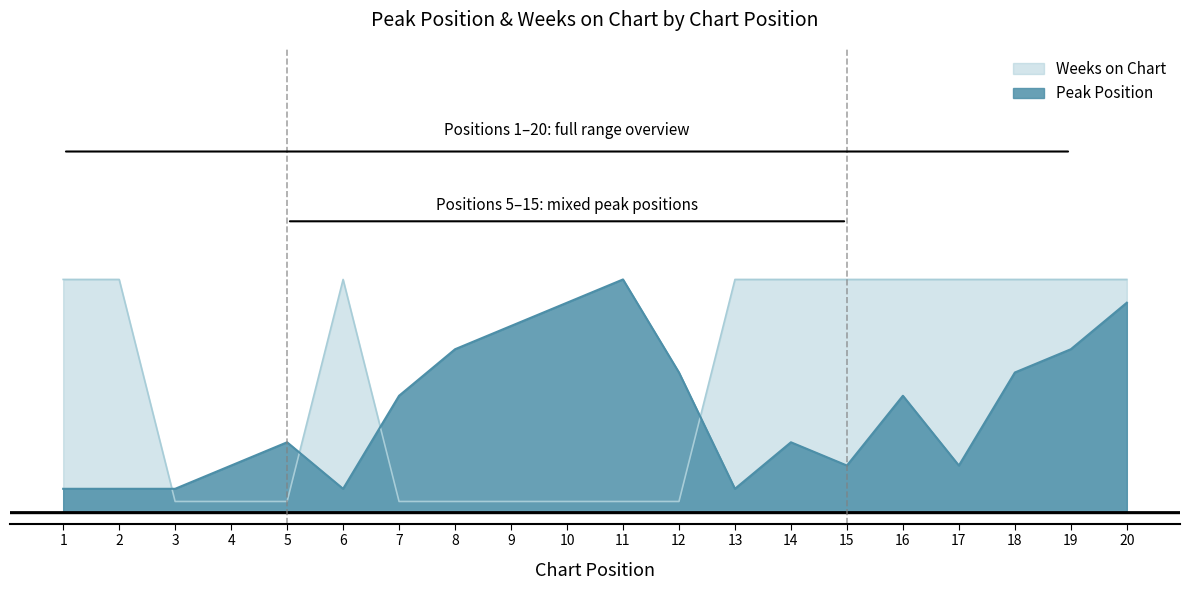

Does the chart display data point markers on the line(s)?

No